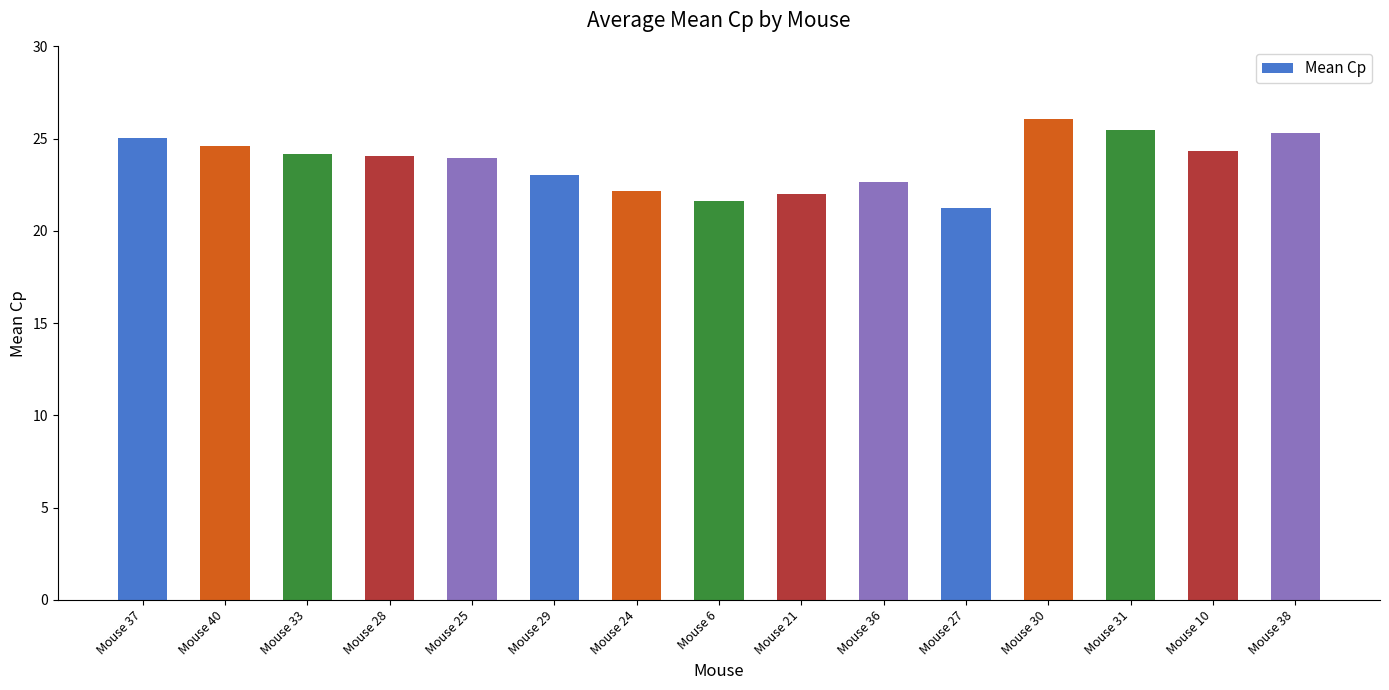

What is the sum of the values at Mouse 38 and Mouse 21?

47.3